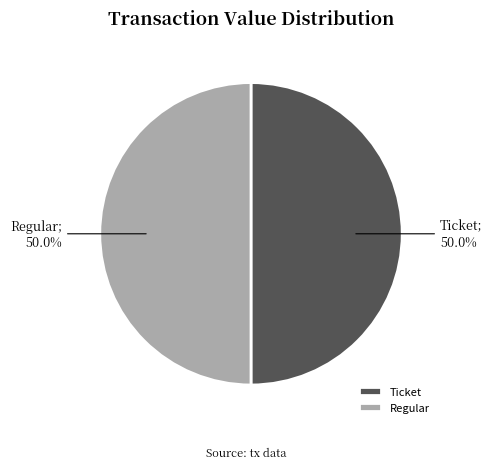

What percentage is NOT represented by Ticket?

50.0%